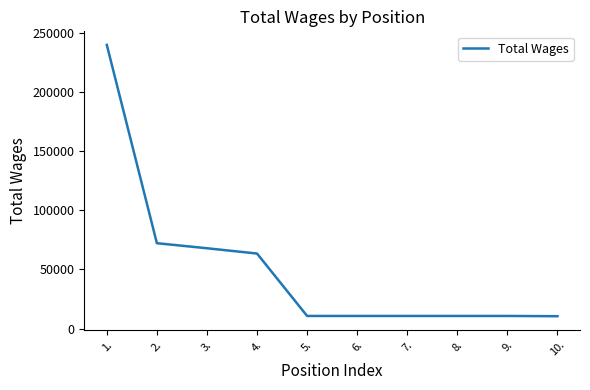

What is the minimum value shown in the chart?

10500